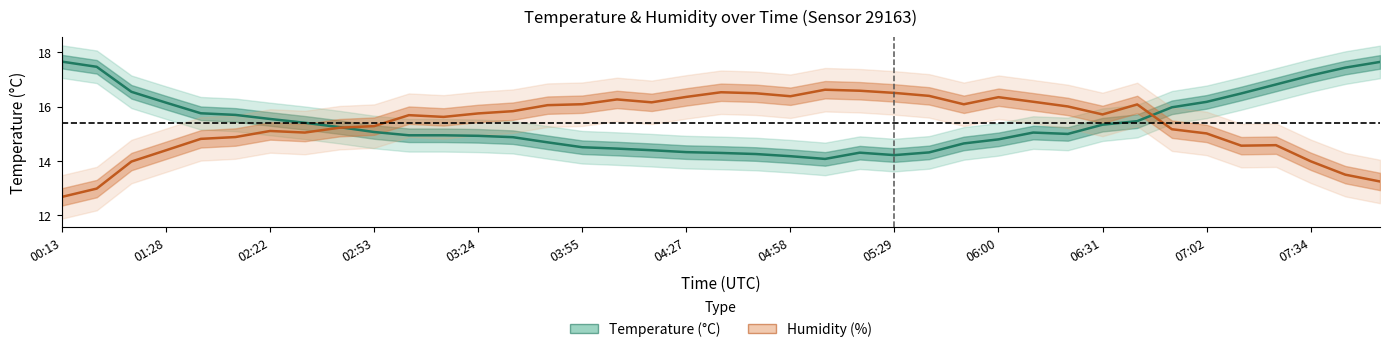

How many intersections are there between Humidity (%) and Temperature (°C)?

2